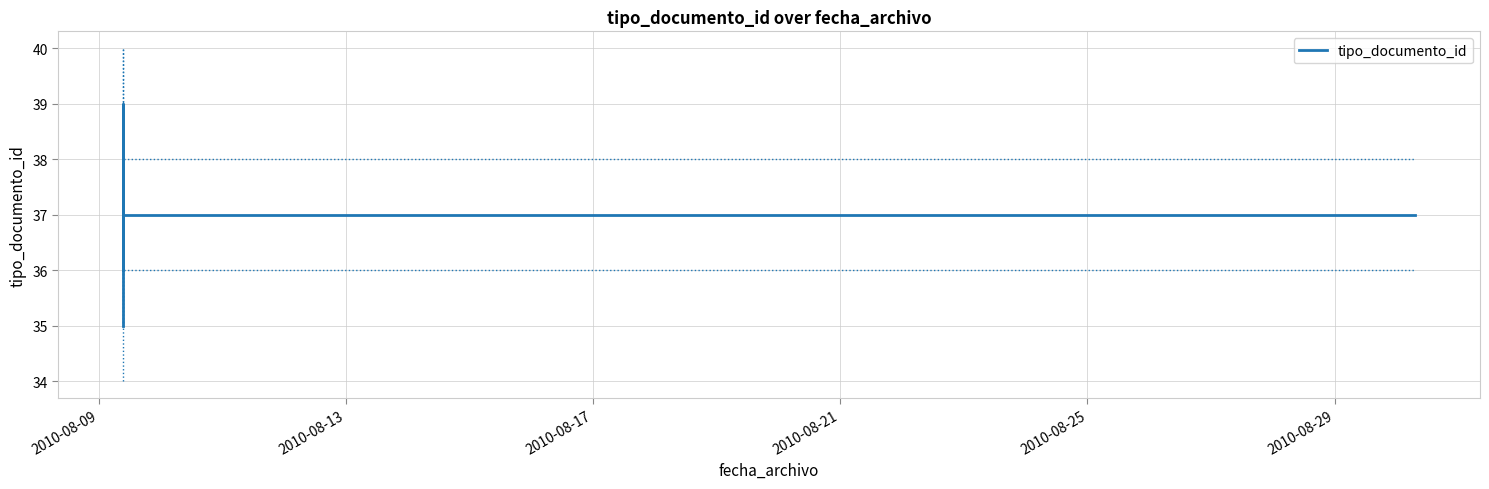

What is the maximum value shown in the chart?

39